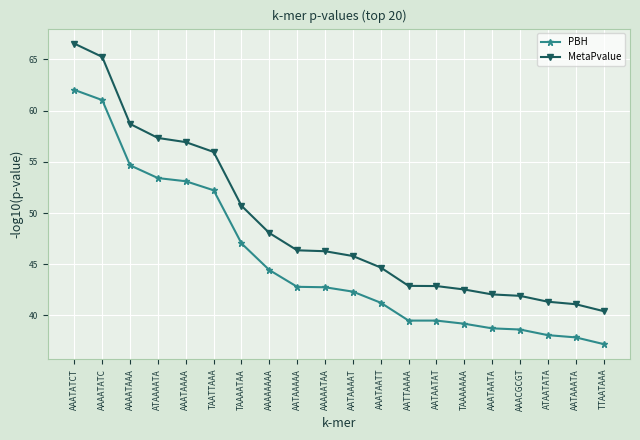

The value of MetaPvalue at AAAAATAA is 46.3. True or false?

True